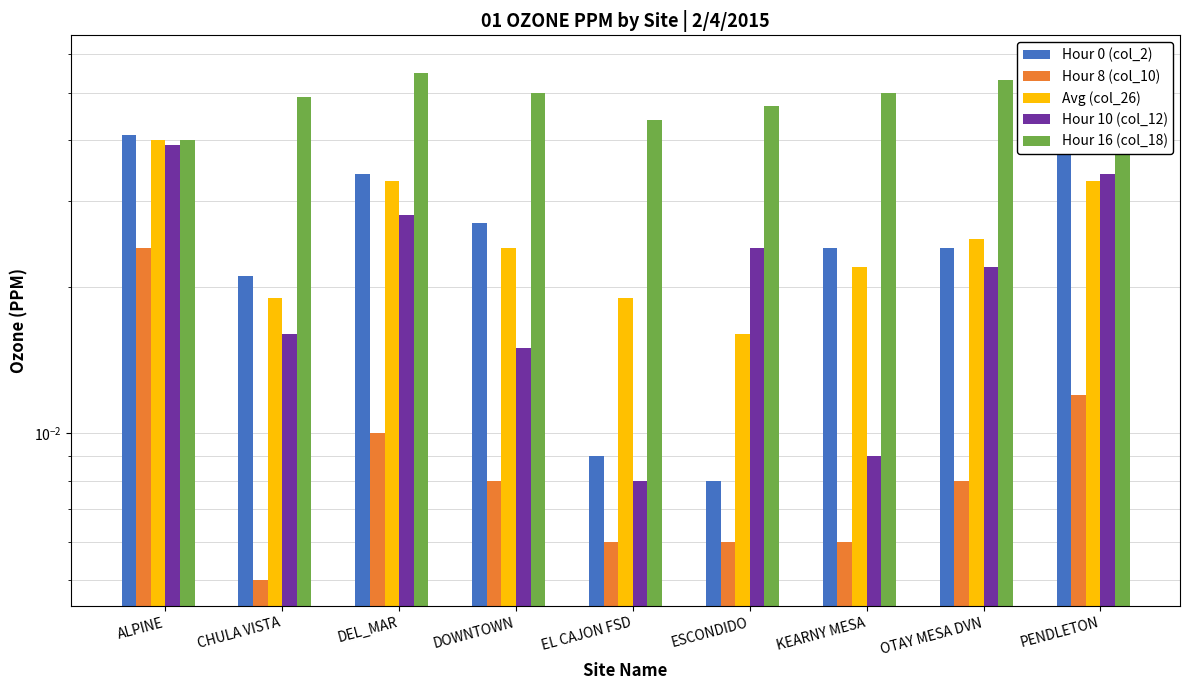

Reading right to left, list all the values displayed in this chart.

Hour 0 (col_2): PENDLETON=0.0	OTAY MESA DVN=0.0	KEARNY MESA=0.0	ESCONDIDO=0.0	EL CAJON FSD=0.0	DOWNTOWN=0.0	DEL_MAR=0.0	CHULA VISTA=0.0	ALPINE=0.0
Hour 8 (col_10): PENDLETON=0.0	OTAY MESA DVN=0.0	KEARNY MESA=0.0	ESCONDIDO=0.0	EL CAJON FSD=0.0	DOWNTOWN=0.0	DEL_MAR=0.0	CHULA VISTA=0.0	ALPINE=0.0
Avg (col_26): PENDLETON=0.0	OTAY MESA DVN=0.0	KEARNY MESA=0.0	ESCONDIDO=0.0	EL CAJON FSD=0.0	DOWNTOWN=0.0	DEL_MAR=0.0	CHULA VISTA=0.0	ALPINE=0.0
Hour 10 (col_12): PENDLETON=0.0	OTAY MESA DVN=0.0	KEARNY MESA=0.0	ESCONDIDO=0.0	EL CAJON FSD=0.0	DOWNTOWN=0.0	DEL_MAR=0.0	CHULA VISTA=0.0	ALPINE=0.0
Hour 16 (col_18): PENDLETON=0.1	OTAY MESA DVN=0.1	KEARNY MESA=0.1	ESCONDIDO=0.0	EL CAJON FSD=0.0	DOWNTOWN=0.1	DEL_MAR=0.1	CHULA VISTA=0.0	ALPINE=0.0